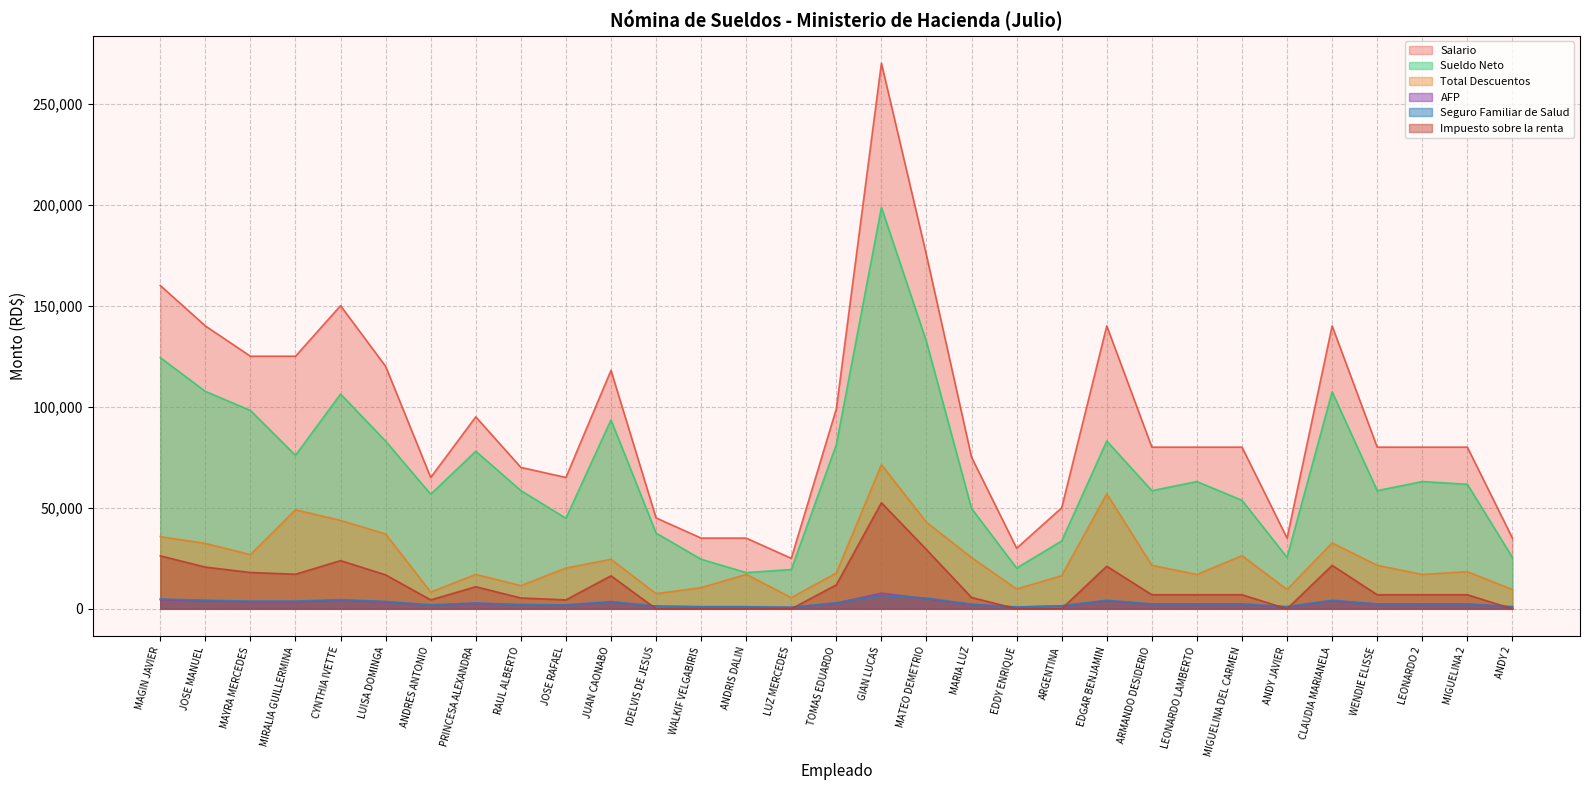

What is the difference between the highest and lowest values at LUISA DOMINGA?

116556.0